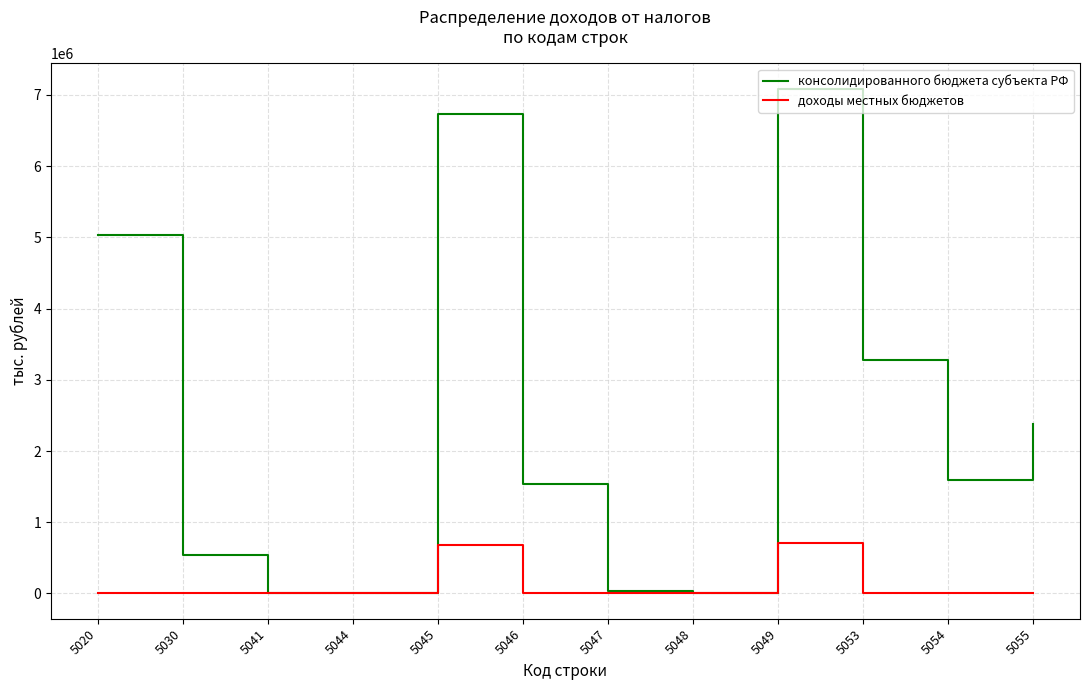

What is the difference between the maximum and minimum values in the консолидированного бюджета субъекта РФ series?

7082348